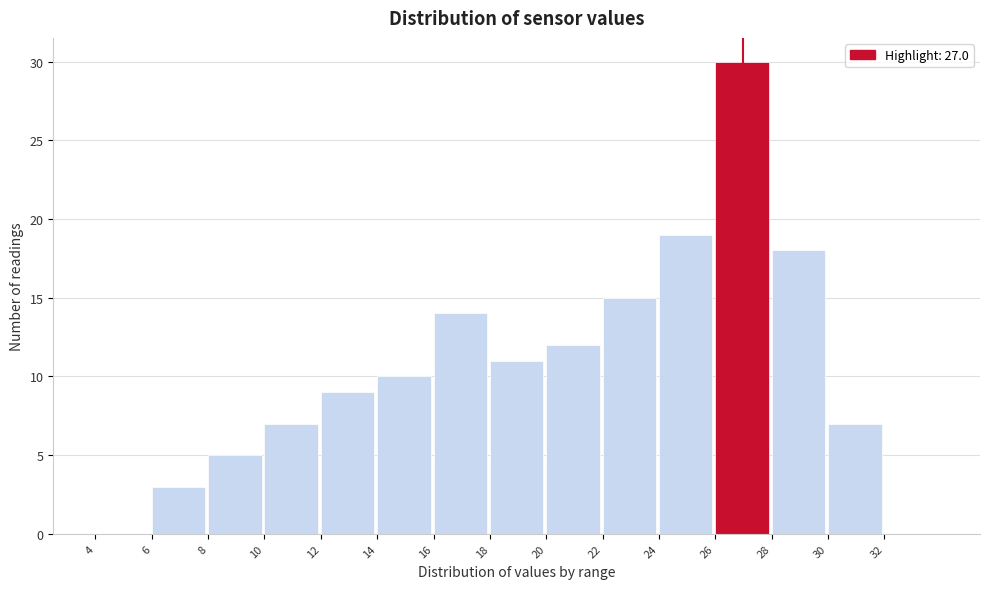

What is the height of the bar covering 14 to 16 on the x-axis? The values are not printed on the chart, so give them approximately, as read against the axis.

10